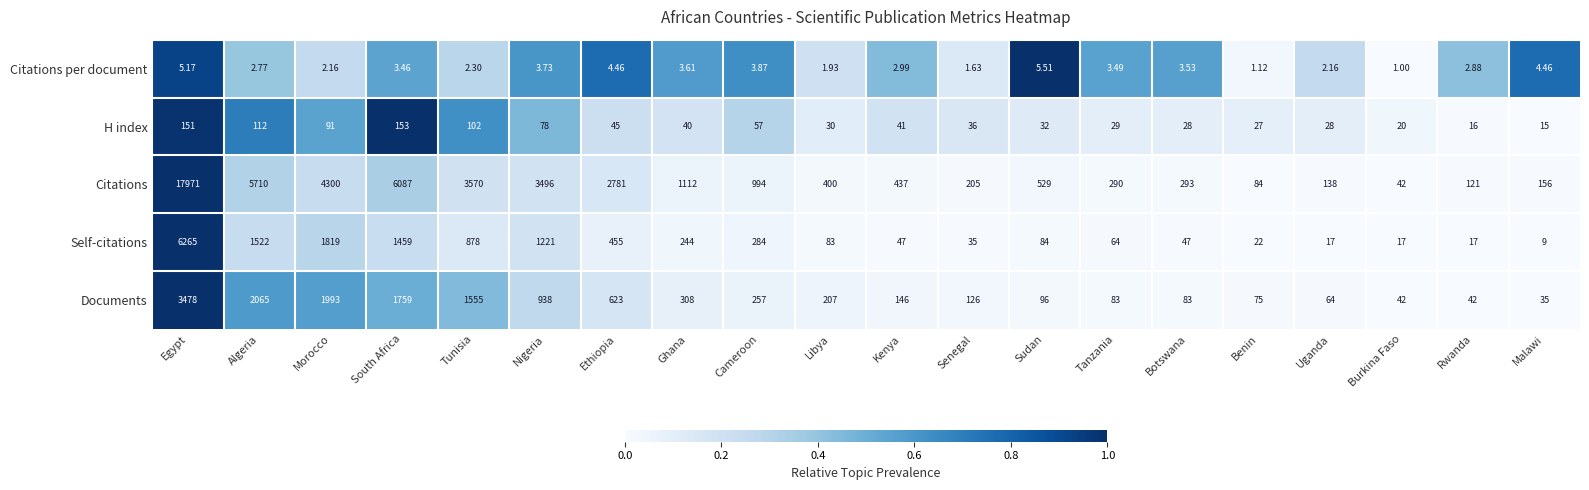

Between Algeria and Sudan, which series saw the biggest shift?

Citations